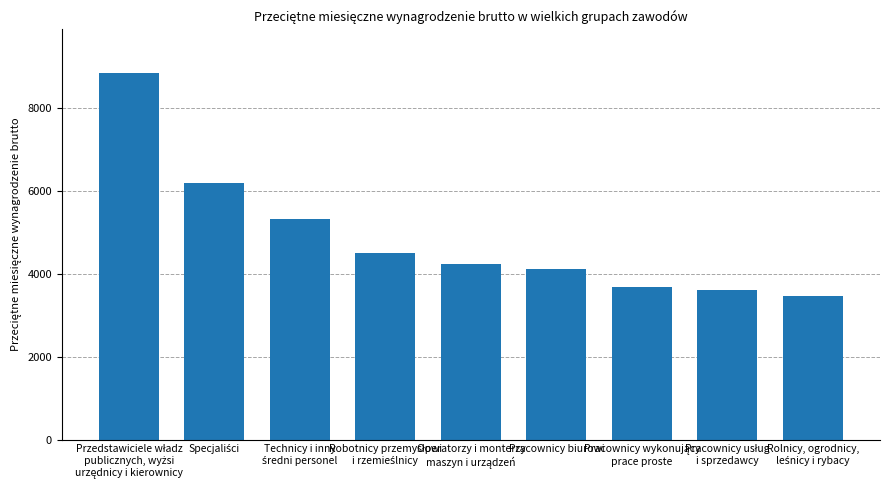

What is the minimum value shown in the chart?

3476.1